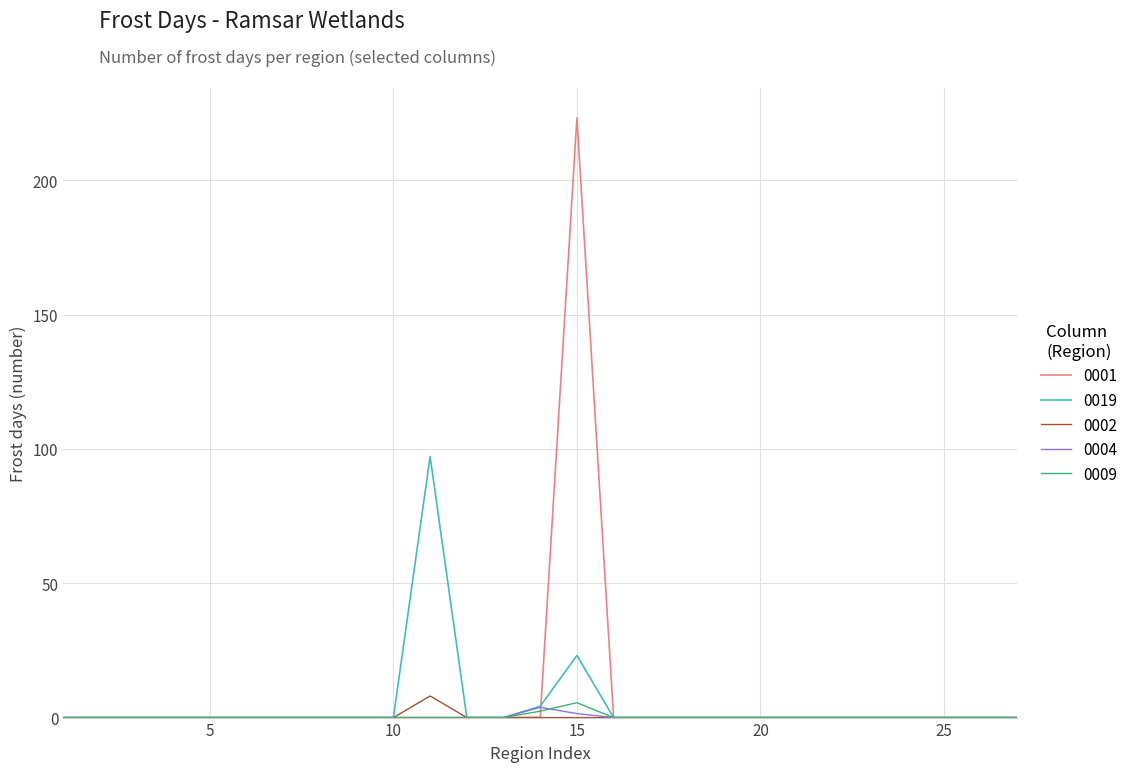

Is this an area chart (filled region under the line)?

No